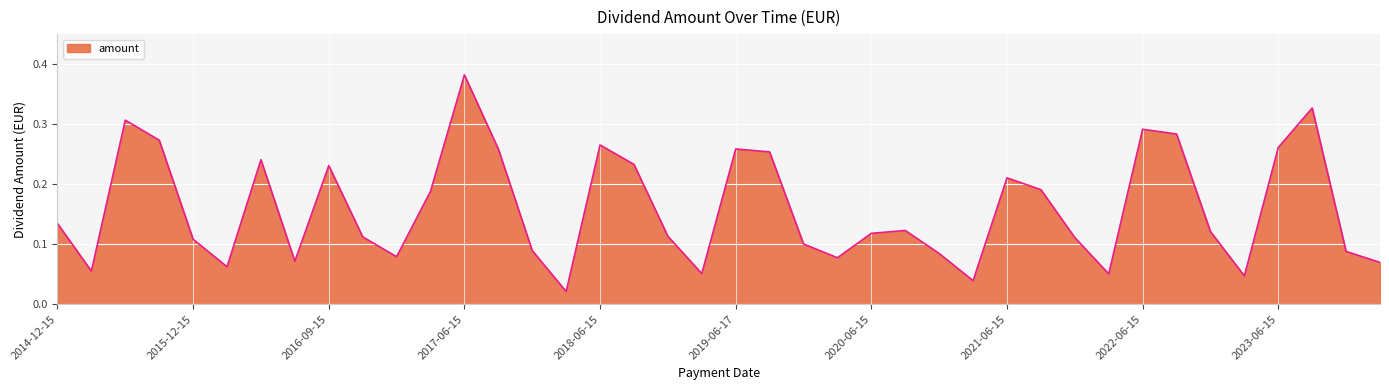

Which category has the highest value across all series?

2017-06-15